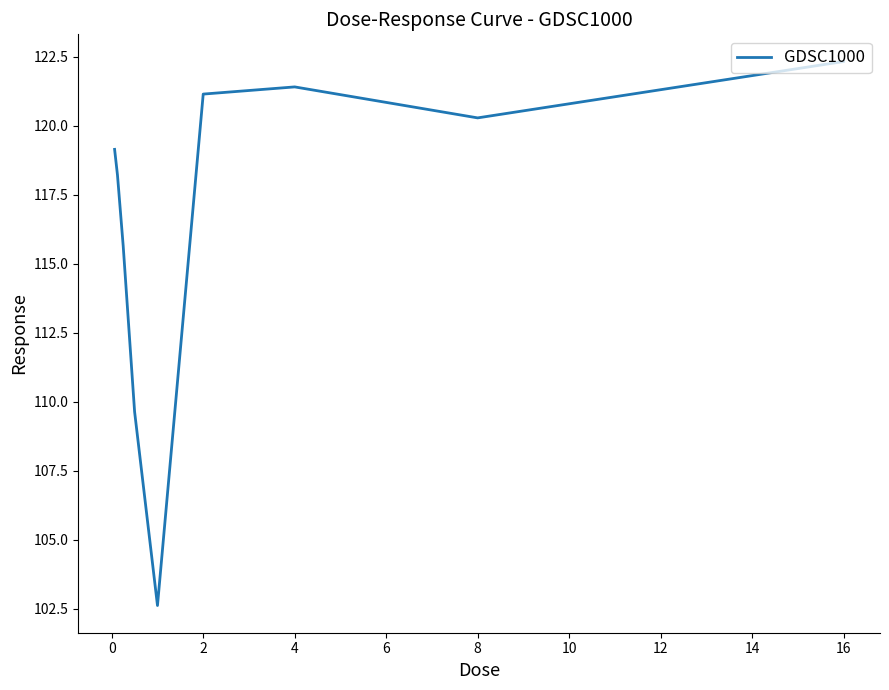

Reading right to left, extract all data points from this chart.

122.3	120.3	121.4	121.1	102.6	109.6	115.7	118.2	119.1